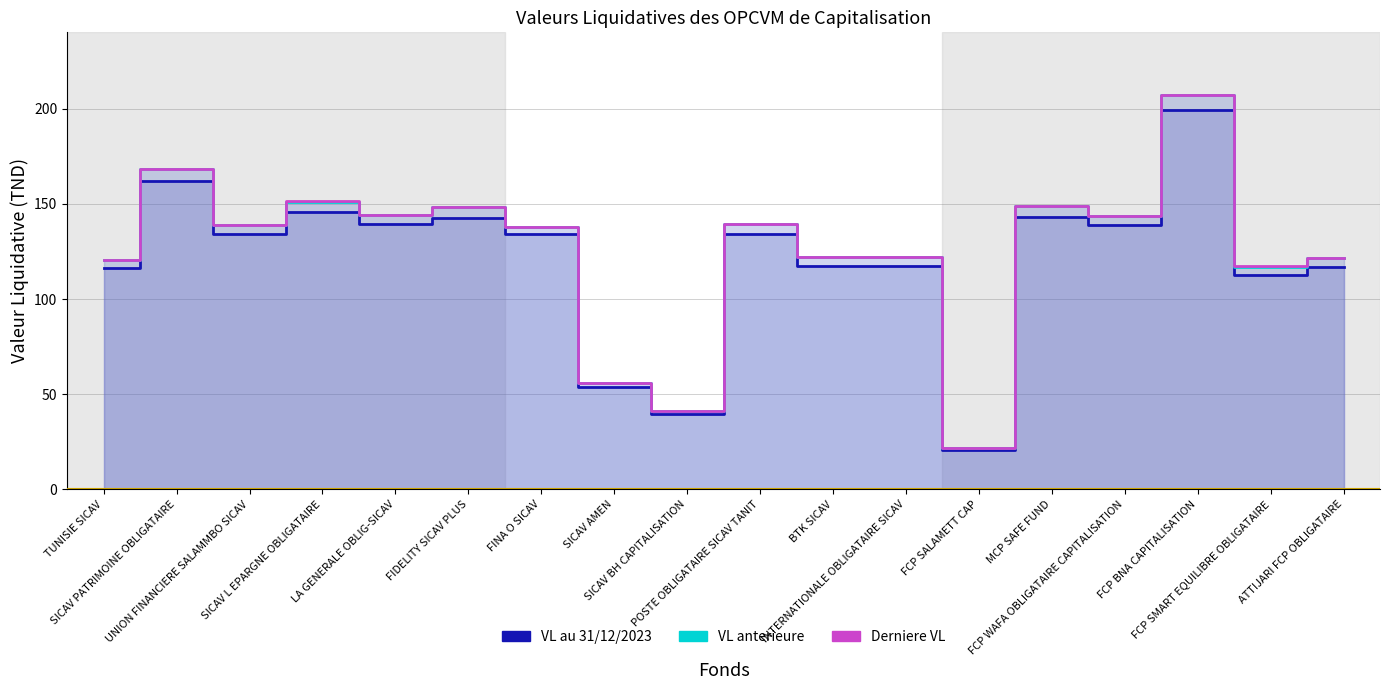

Where is the first local minimum for Derniere VL?

UNION FINANCIERE SALAMMBO SICAV